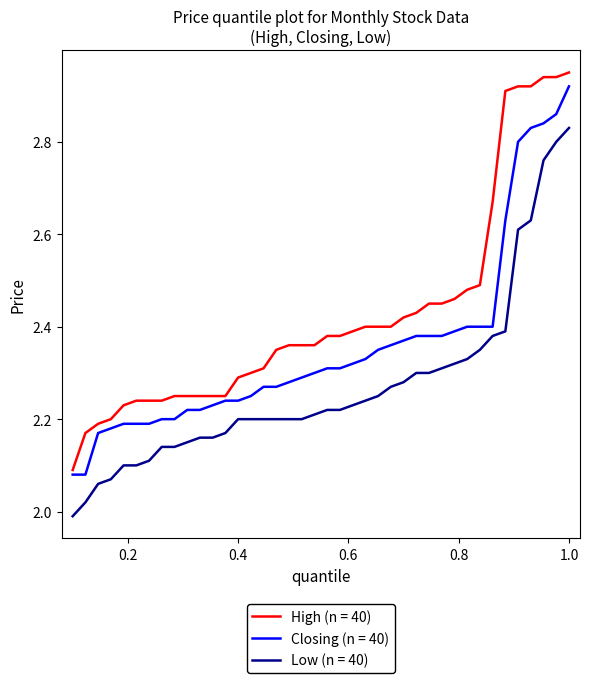

True or false: High (n = 40) and Low (n = 40) cross at least once.

False